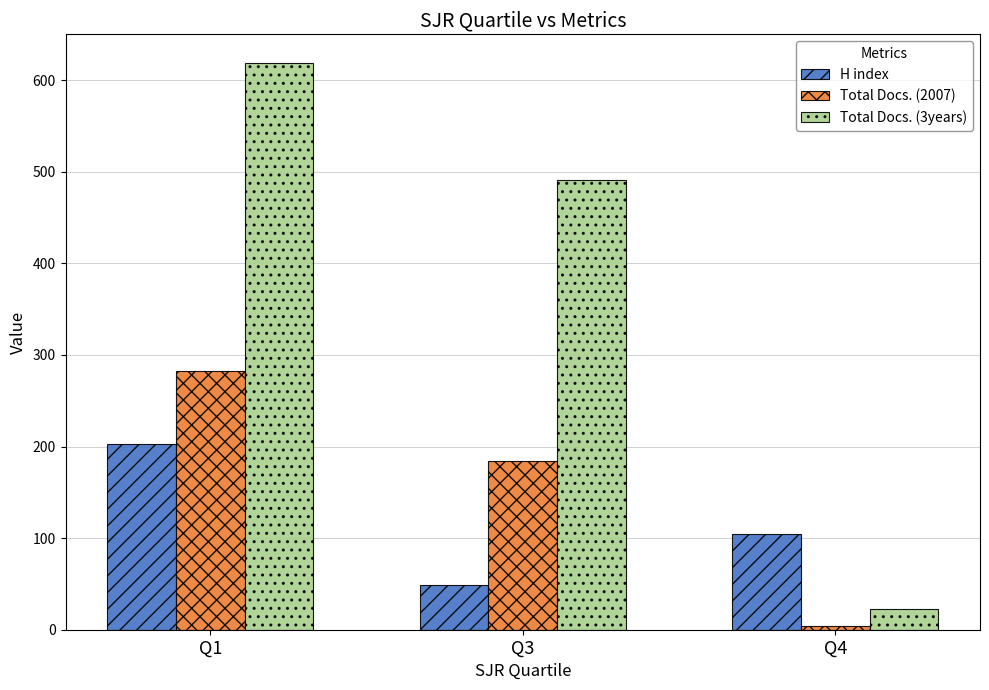

Is the value of Total Docs. (3years) at Q3 greater than the value of Total Docs. (2007) at Q4?

Yes